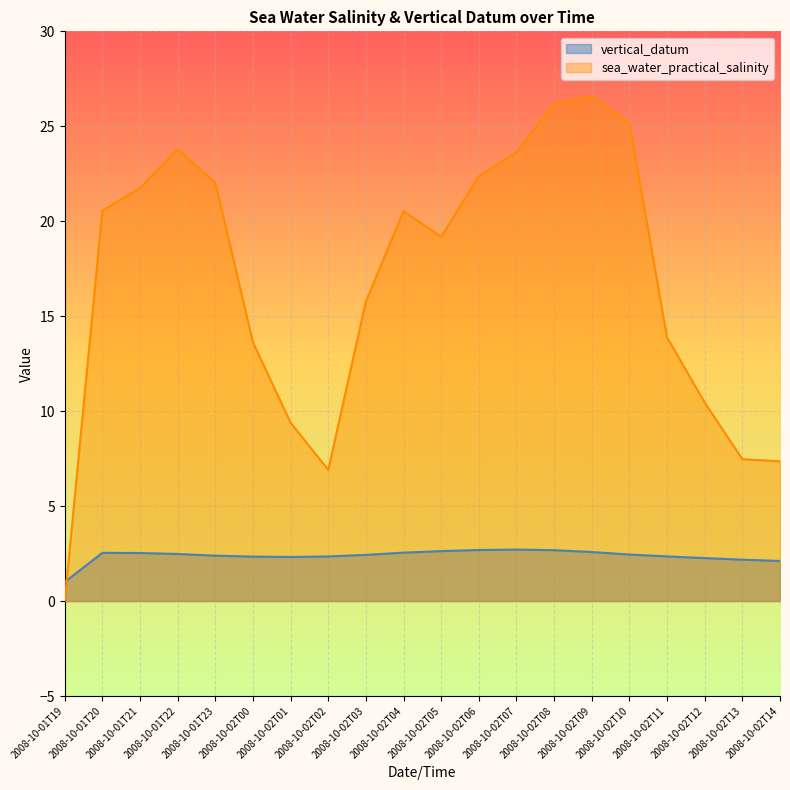

True or false: the data shows 4.5 at 2008-10-02T04.

False